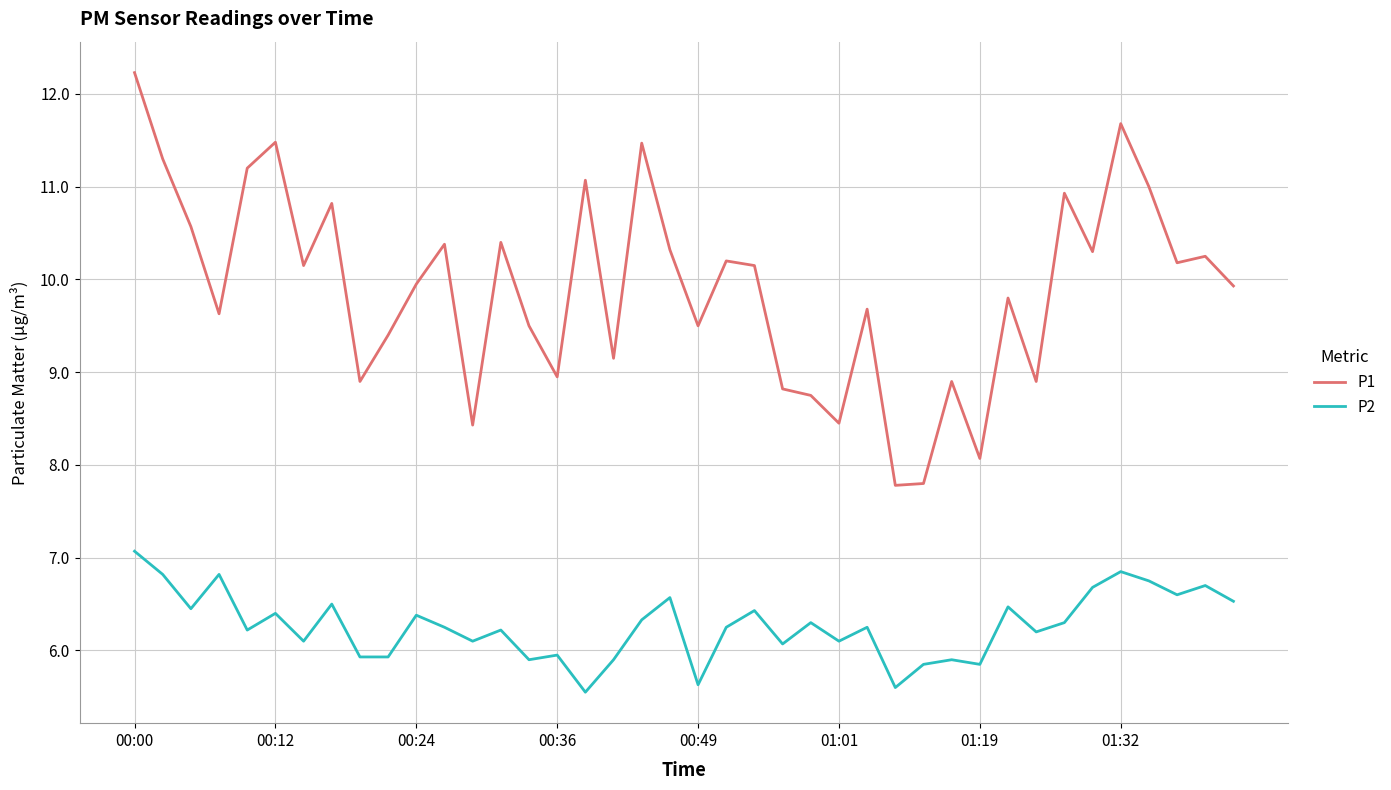

Which series has the widest spread of values?

P1